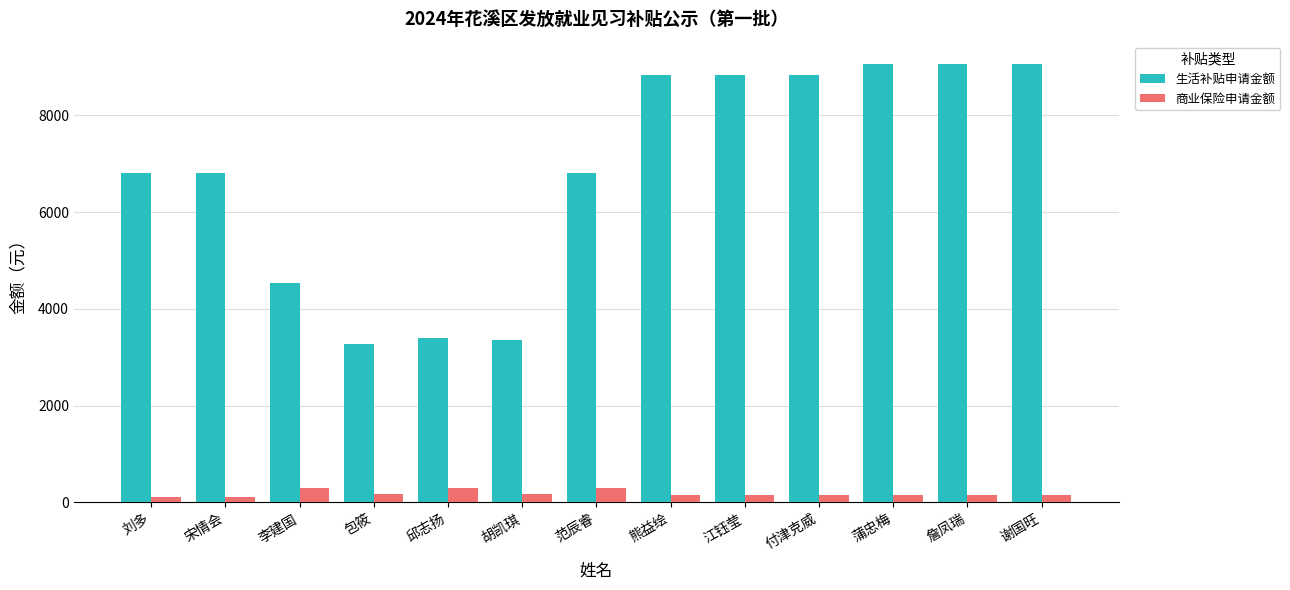

What is the difference between the 生活补贴申请金额 values at 江钰莹 and 宋情会?

2028.0